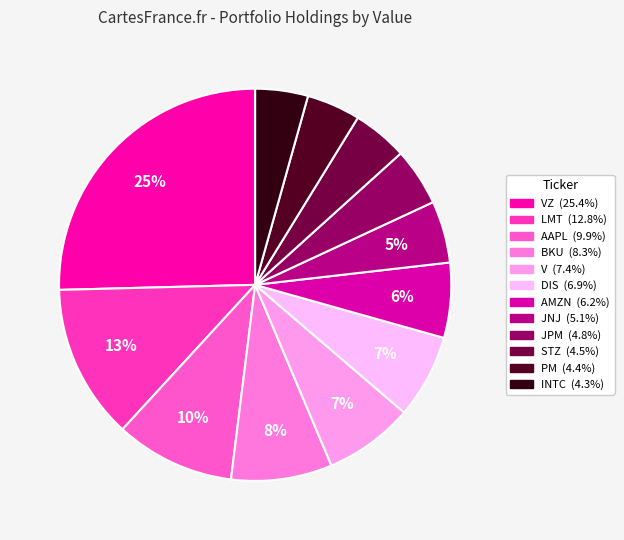

Count the number of slices in the pie.

12